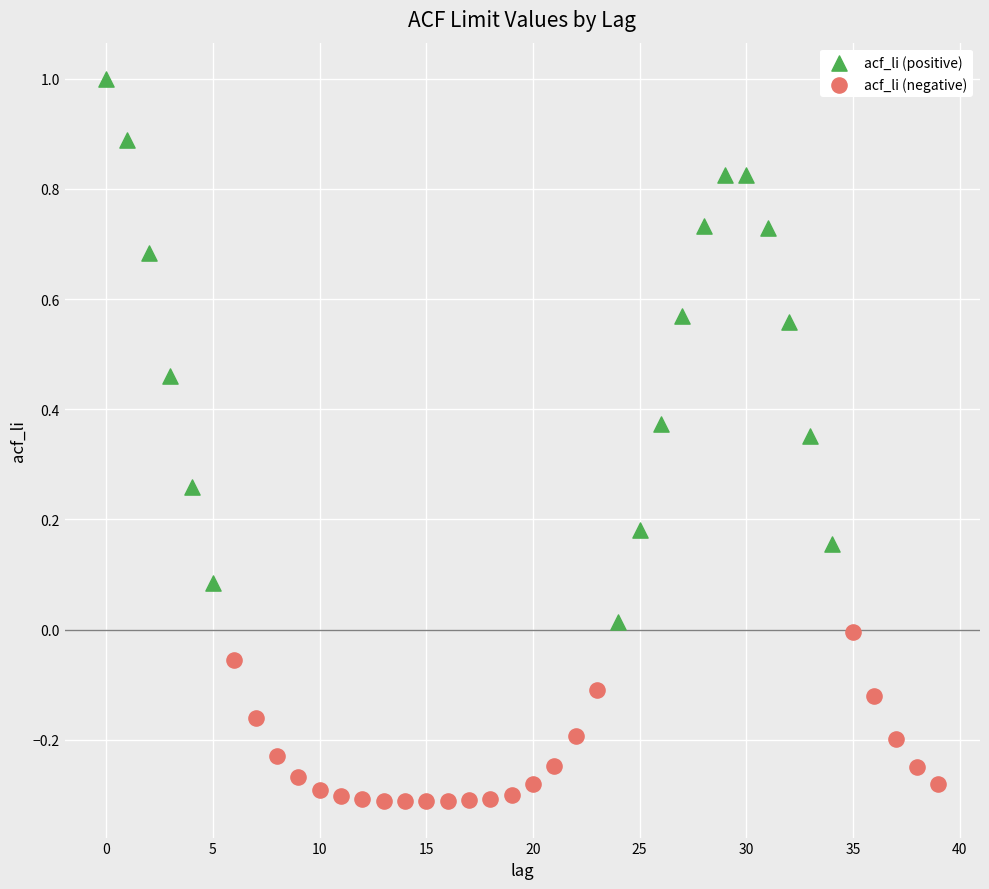

Which series reaches the minimum Y coordinate?

acf_li (negative)